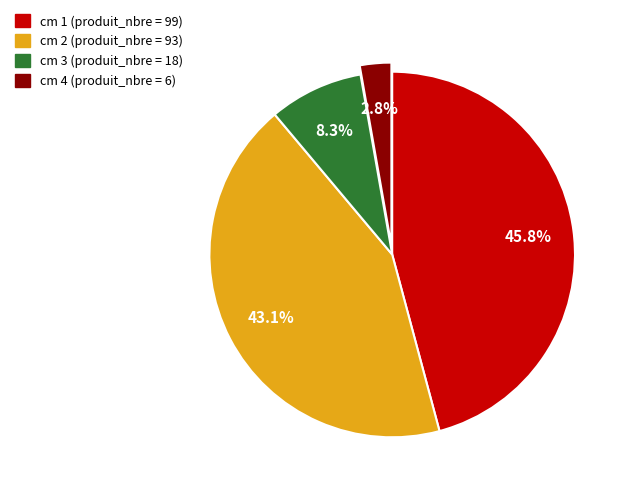

To the nearest percent, what is the average slice percentage?

25%